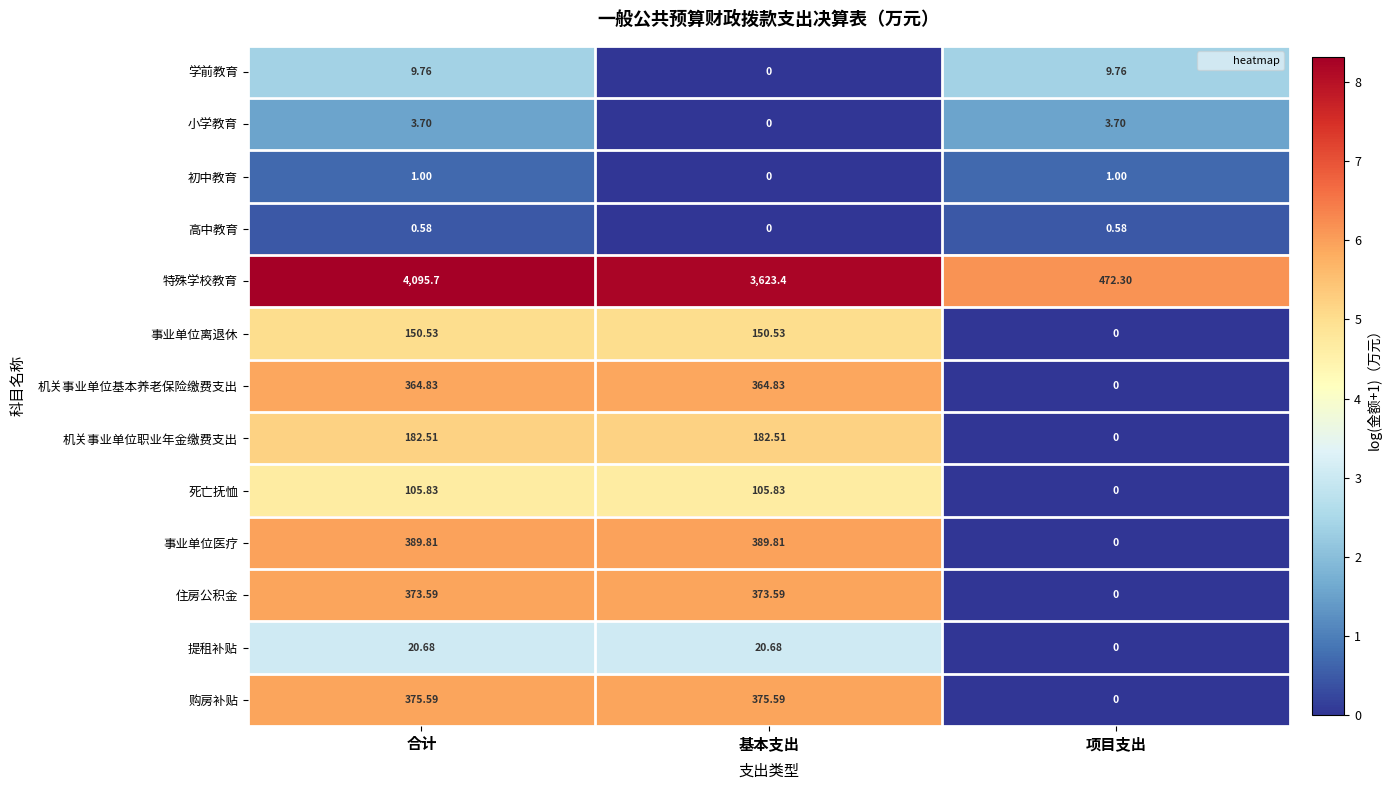

Which category has the lowest value in the 死亡抚恤 series?

项目支出